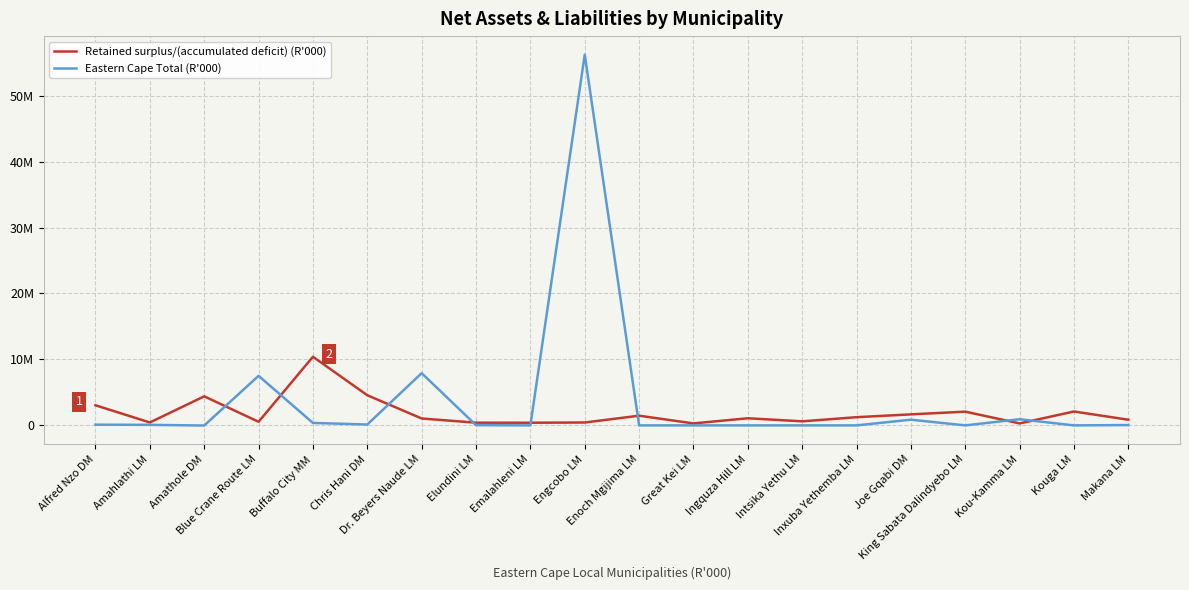

Rank the series by their average value, from lowest to highest.

Retained surplus/(accumulated deficit) (R'000), Eastern Cape Total (R'000)